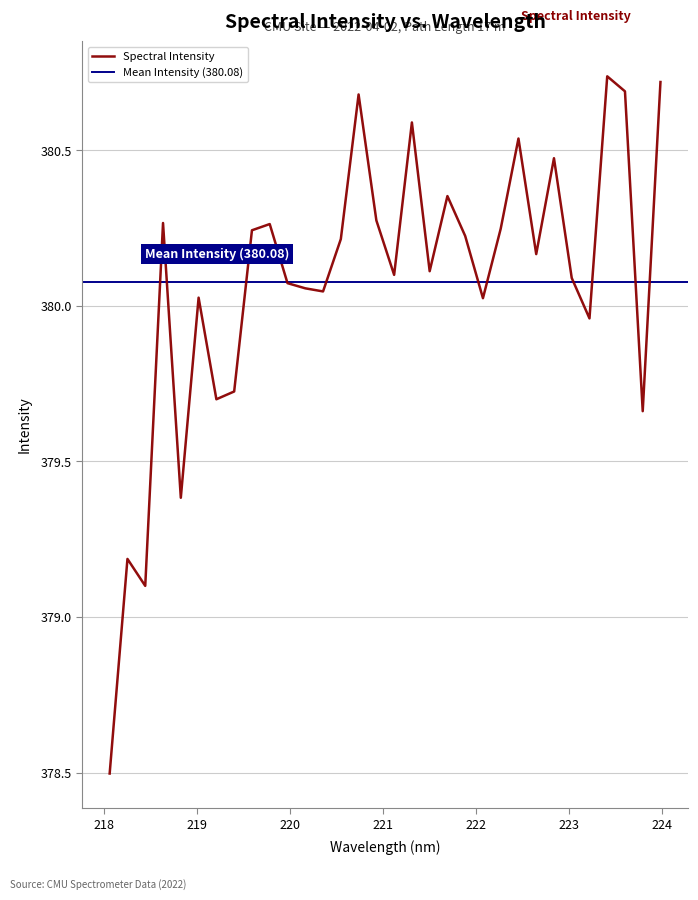

What position from the right is 221.6902?

13